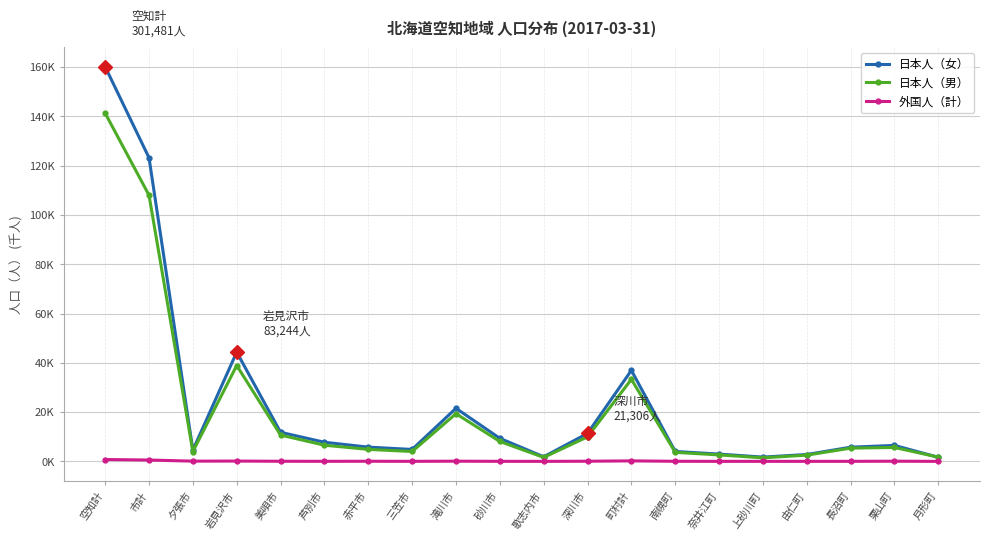

Is this an area chart (filled region under the line)?

No